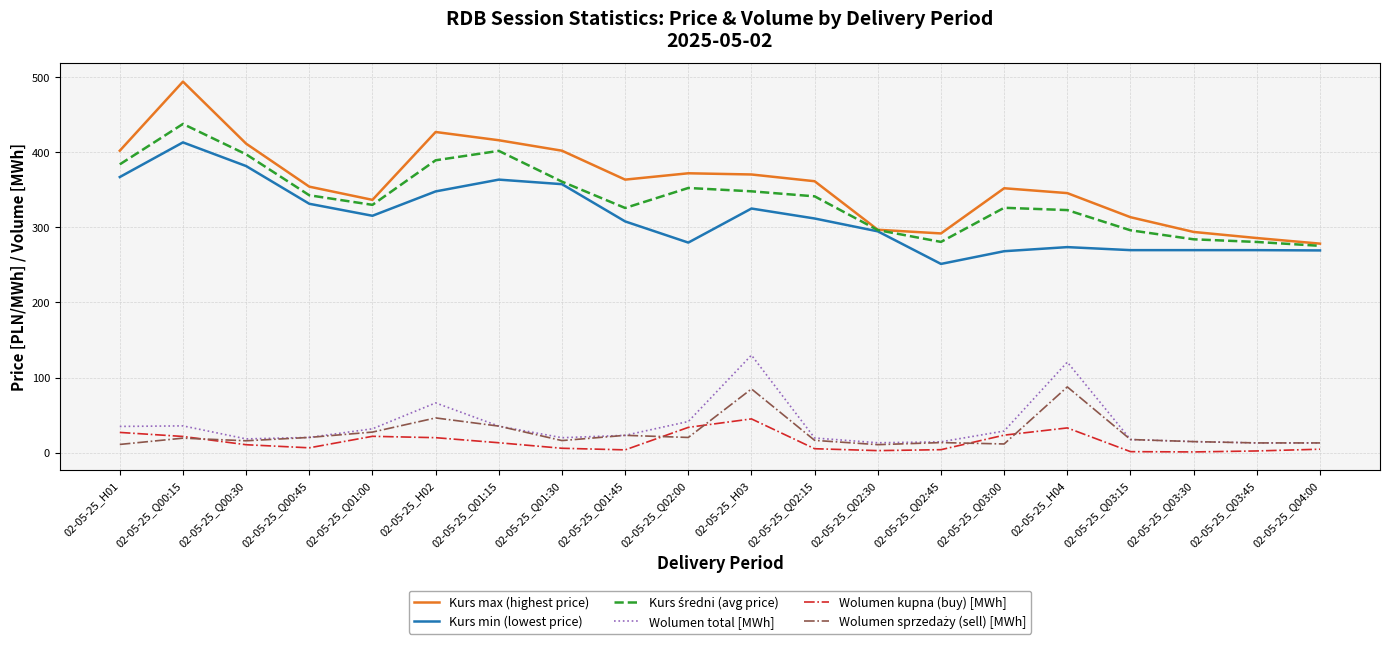

True or false: Wolumen total [MWh] and Kurs max (highest price) intersect in this chart.

False